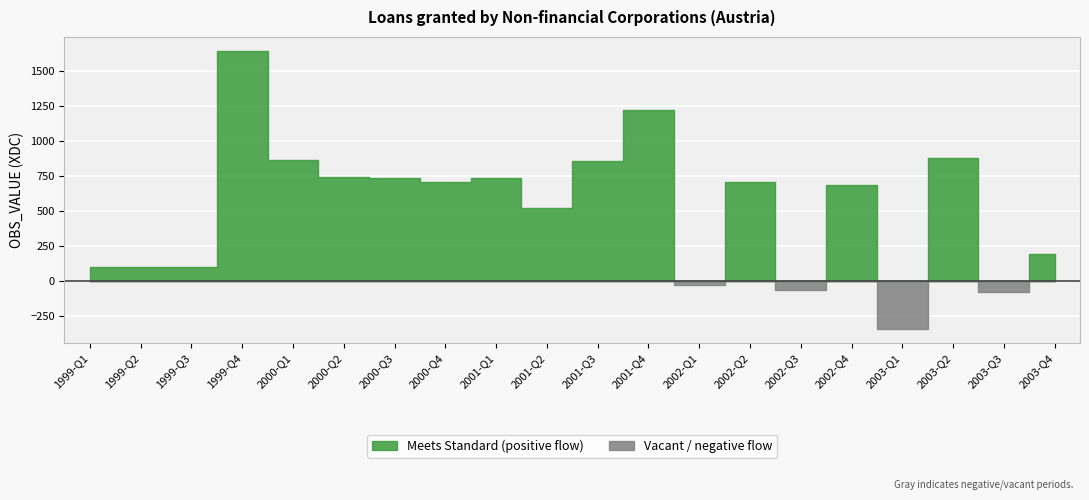

How many points are lower than both their immediate neighbors (excluding endpoints)?

6